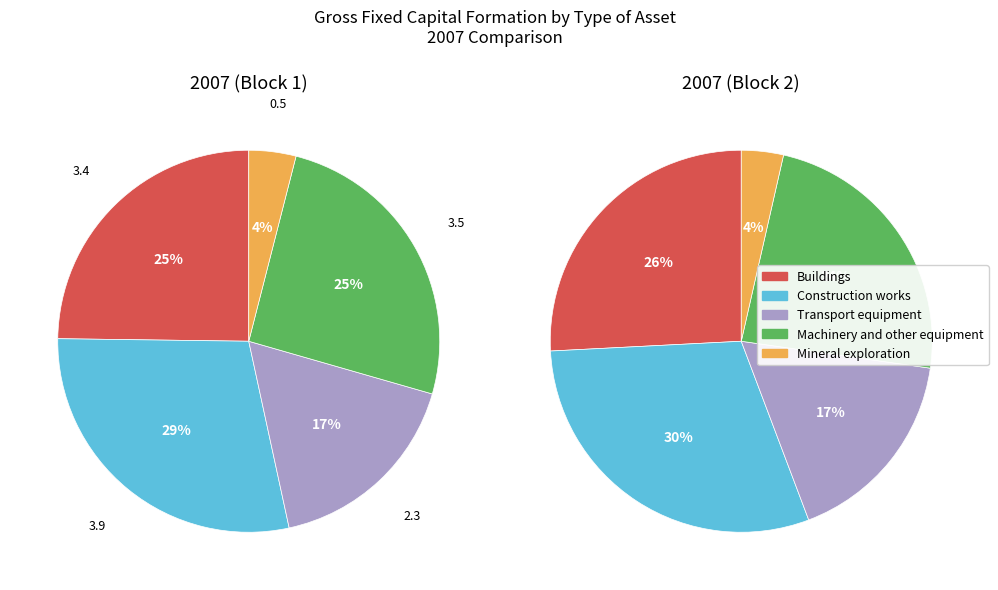

Is it true that 3 is 25% of the pie?

True